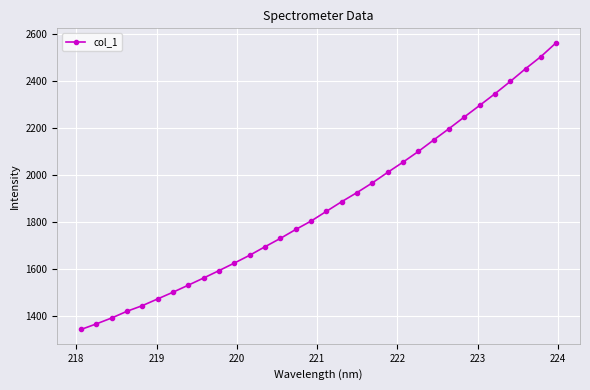

What is the smallest value displayed?

1342.9